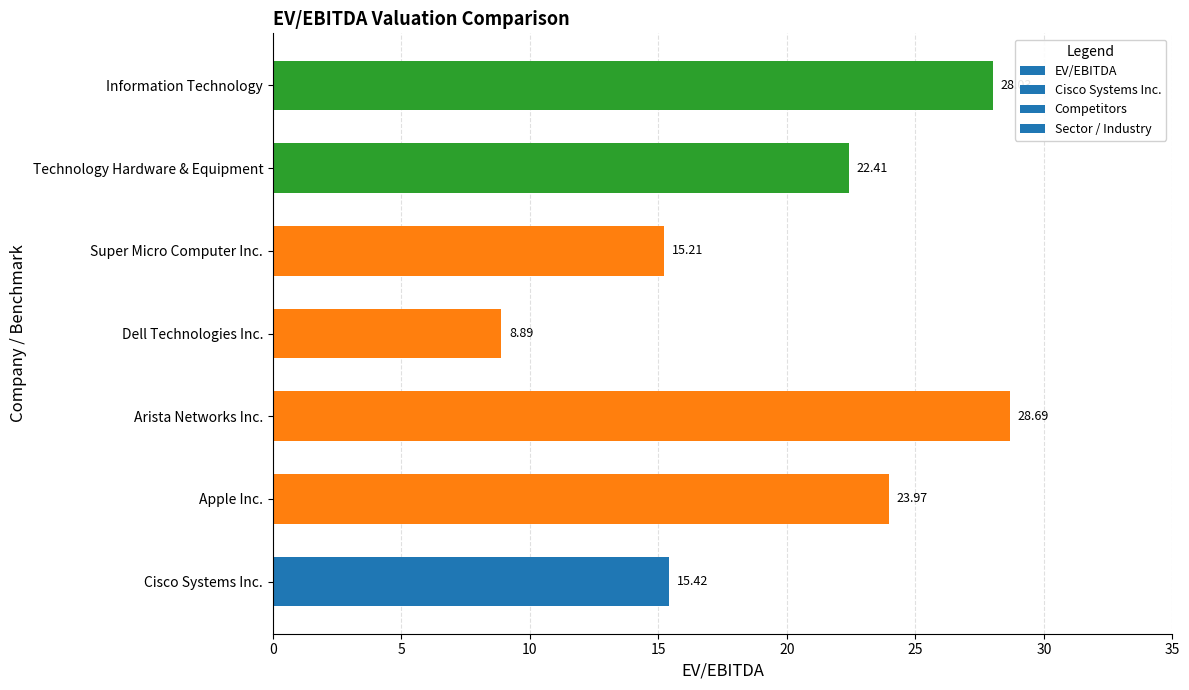

Where is the data nearest to the value 18?

Cisco Systems Inc.